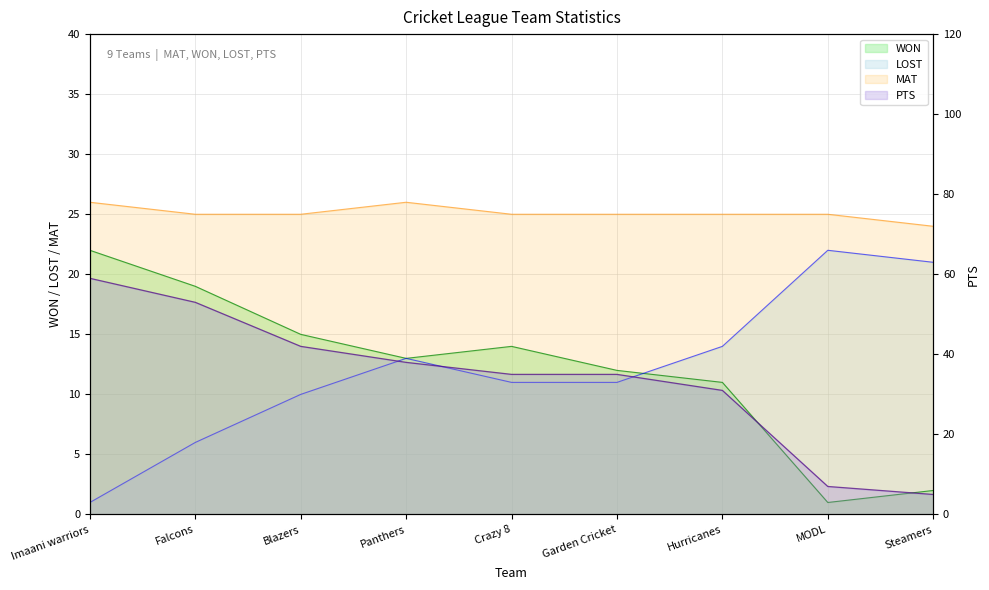

What position from the right is MODL?

2